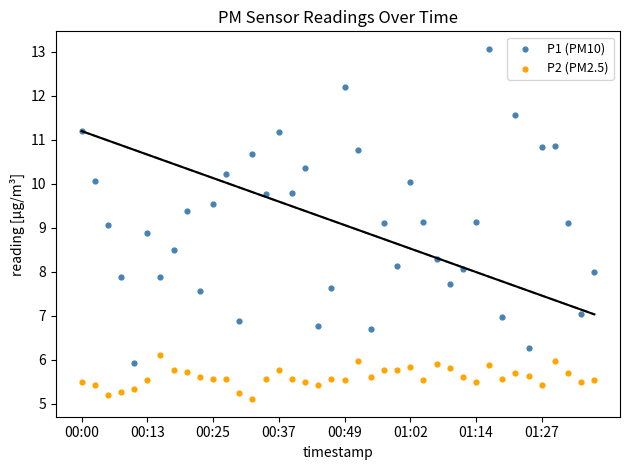

Across all data points, what is the range of Y values (max minus min)?

8.0